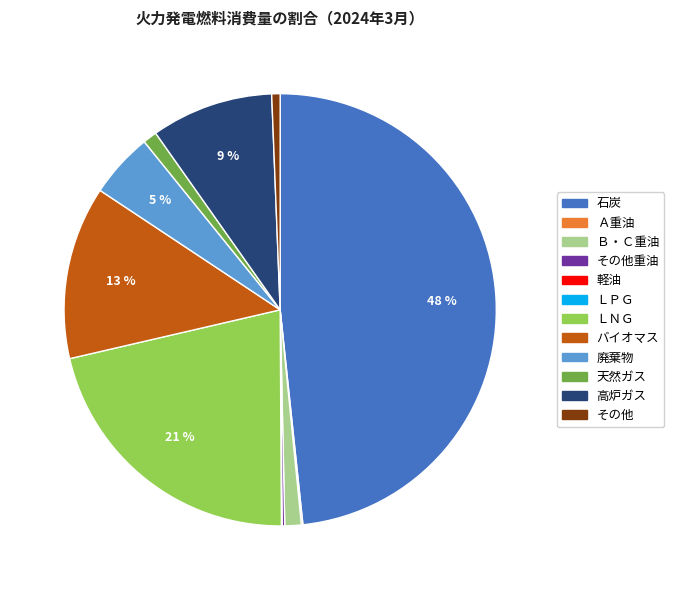

To the nearest percent, what is the difference between the largest and smallest slice percentages?

48%